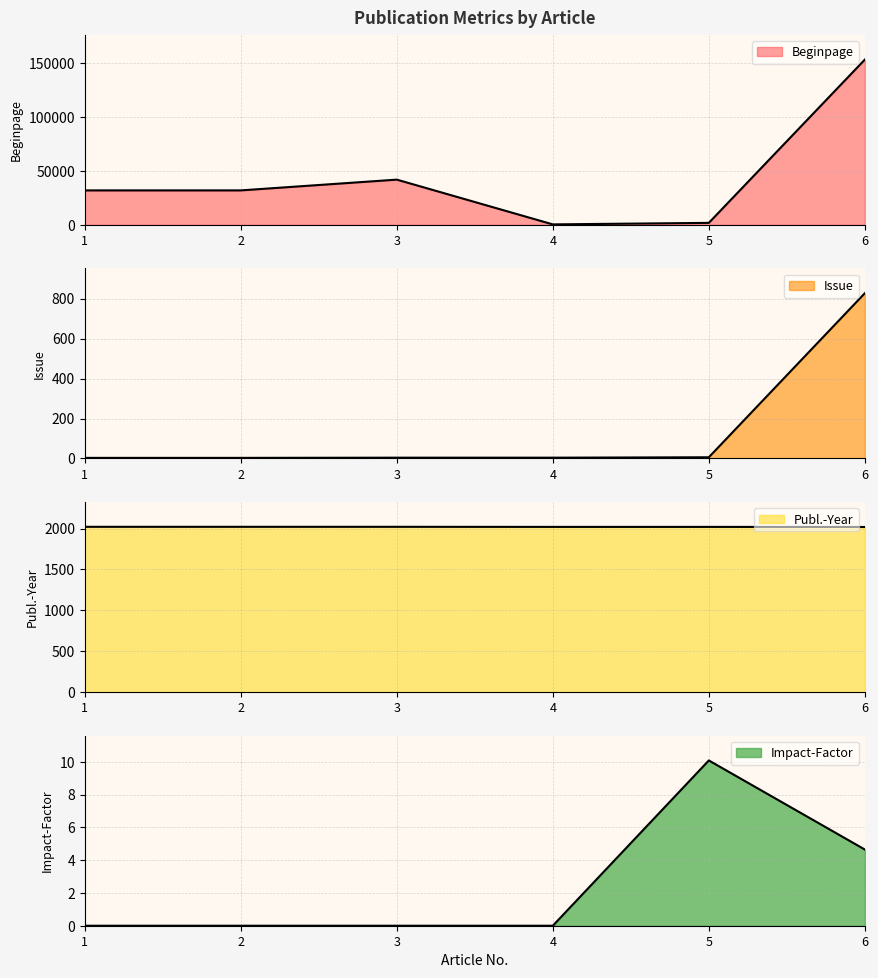

What is the sum of all Beginpage values?

261834.0